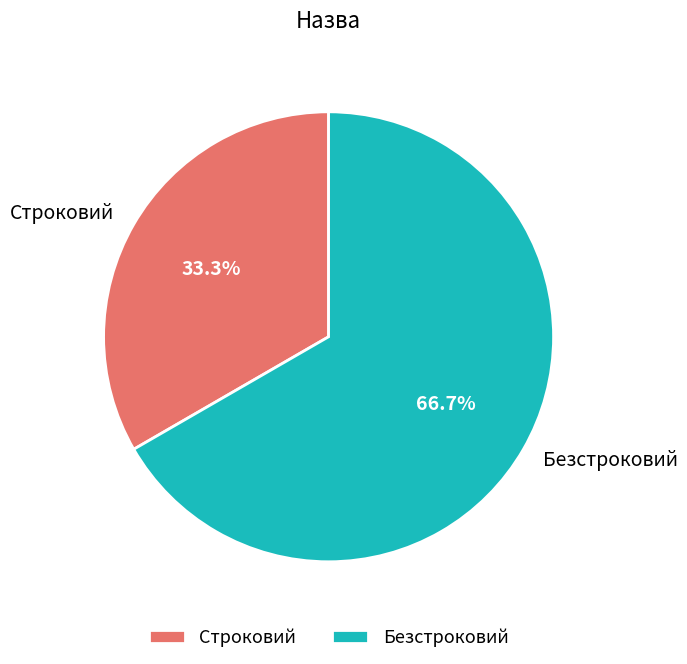

Is it true that Безстроковий is 76% of the pie?

False